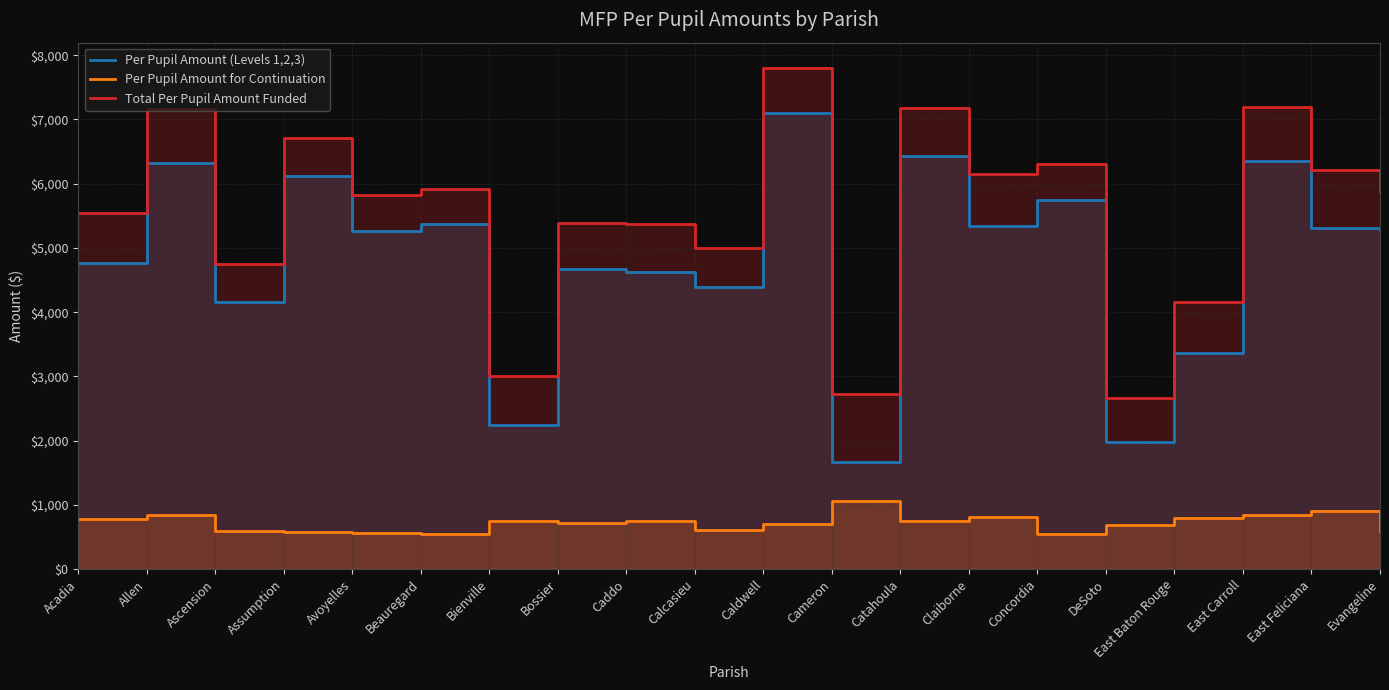

What is the sum of the Per Pupil Amount (Levels 1,2,3) values at Catahoula and Calcasieu?

10818.0